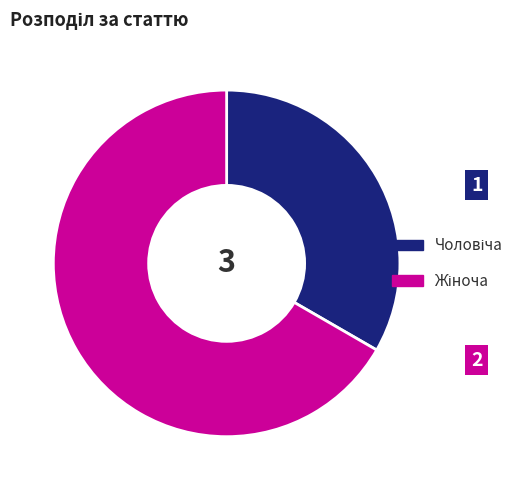

Is there a majority slice in this chart?

Yes